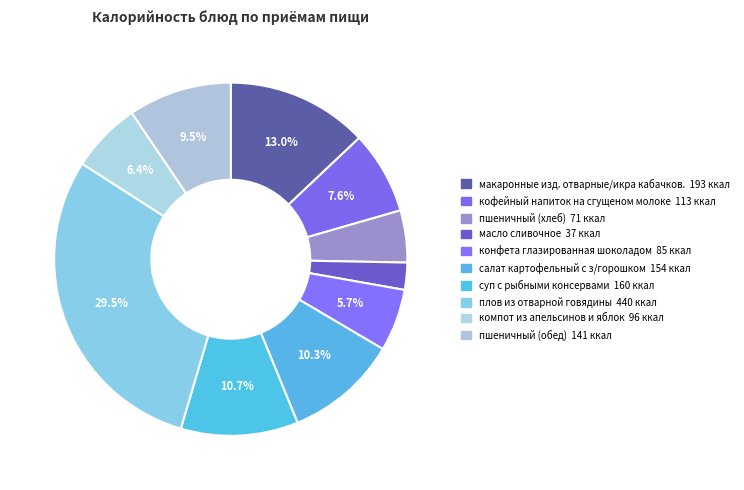

To the nearest percent, what is the difference between the largest and smallest slice percentages?

27%